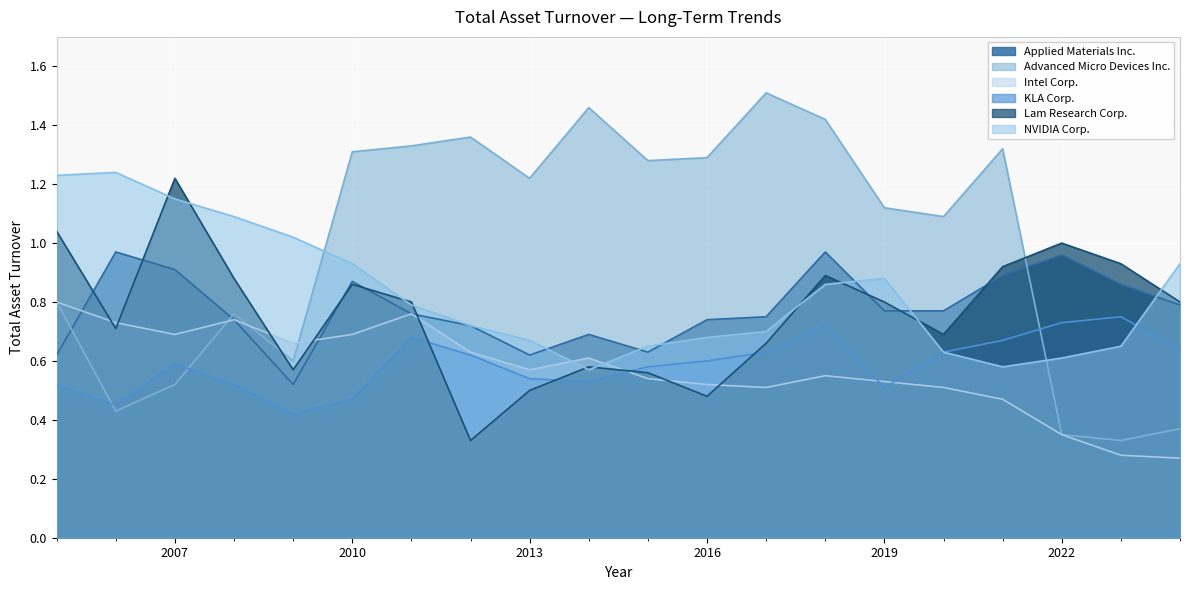

What is the sum of all NVIDIA Corp. values?

16.6